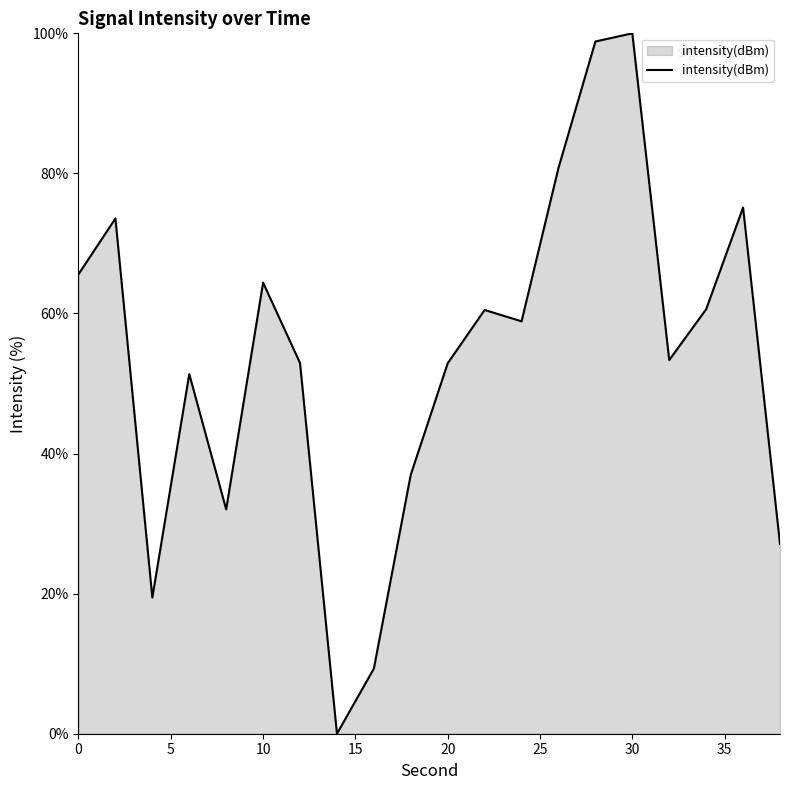

What is the difference between the maximum and minimum values?

100.0